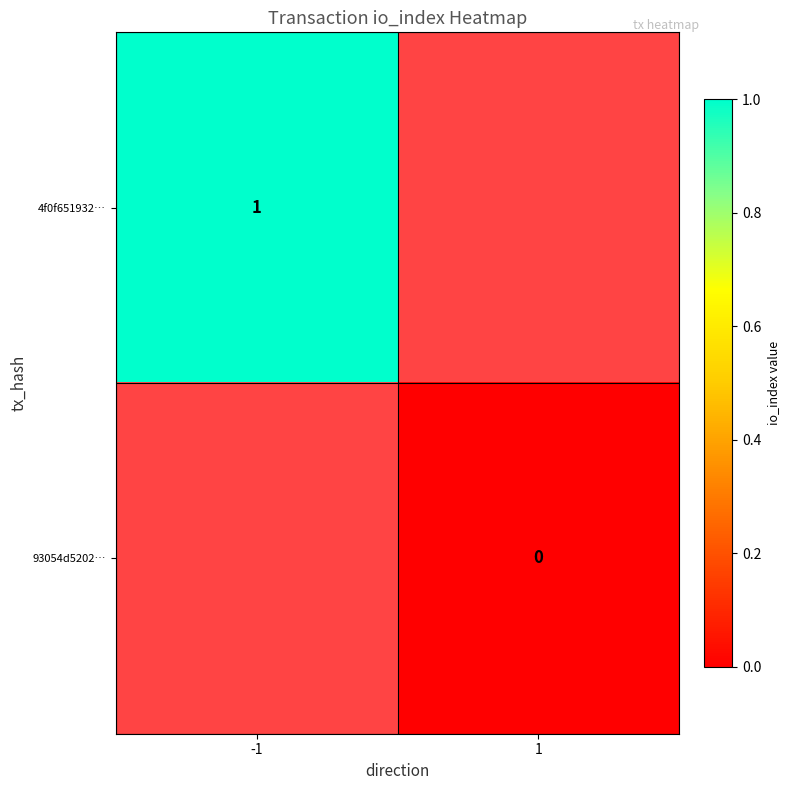

The 93054d5202… series shows 0.0 at 1. True or false?

True